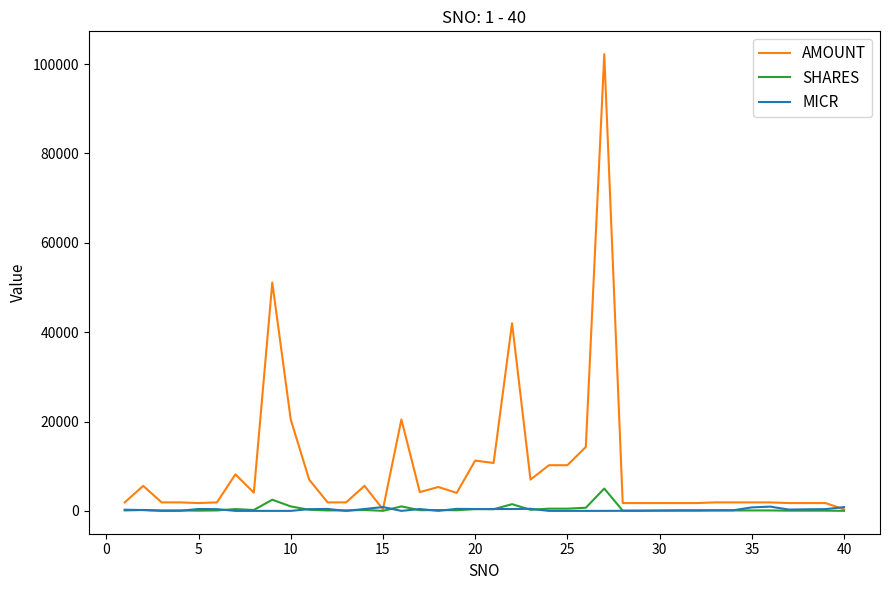

What is the highest value of the SHARES series?

5000